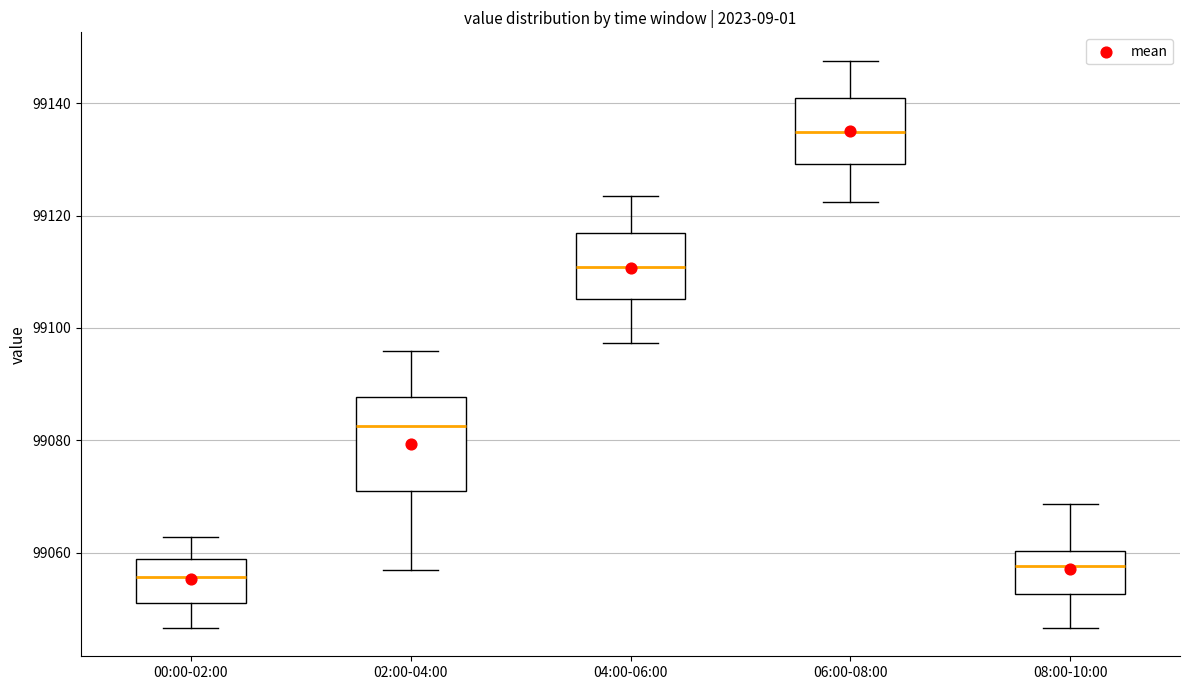

Reading left to right, transcribe this box plot: for each box, give where its median line is, the range the box spans, and where its two whiskers end, as read against the y-axis. The values are not printed on the chart, so give them approximately, as read against the axis.

00:00-02:00: median 99056, box 99052 to 99058, whiskers 99046 to 99062
02:00-04:00: median 99082, box 99072 to 99088, whiskers 99056 to 99096
04:00-06:00: median 99110, box 99106 to 99116, whiskers 99098 to 99124
06:00-08:00: median 99134, box 99130 to 99140, whiskers 99122 to 99148
08:00-10:00: median 99058, box 99052 to 99060, whiskers 99046 to 99068